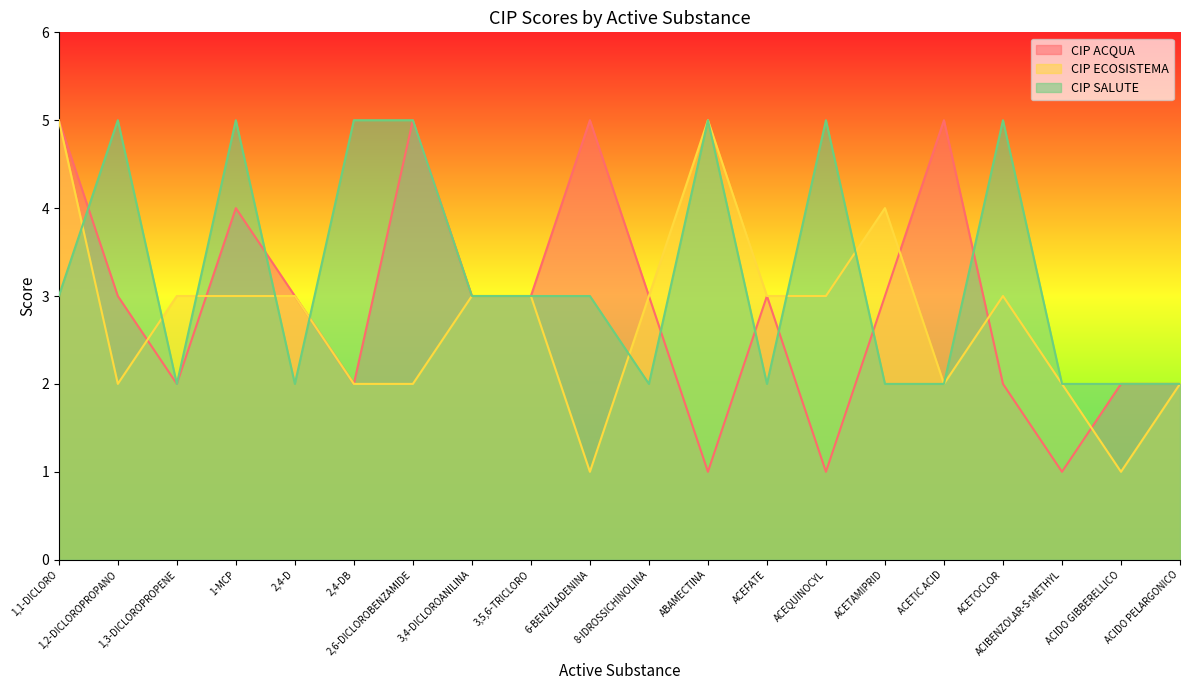

How many CIP SALUTE values are between 2 and 5?

20